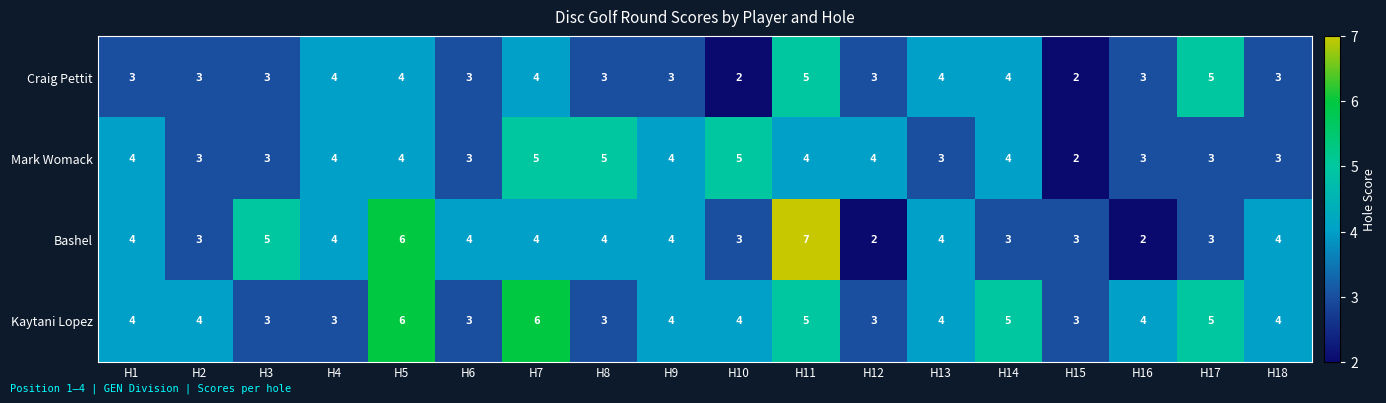

Which series has the largest total across all categories?

Kaytani Lopez